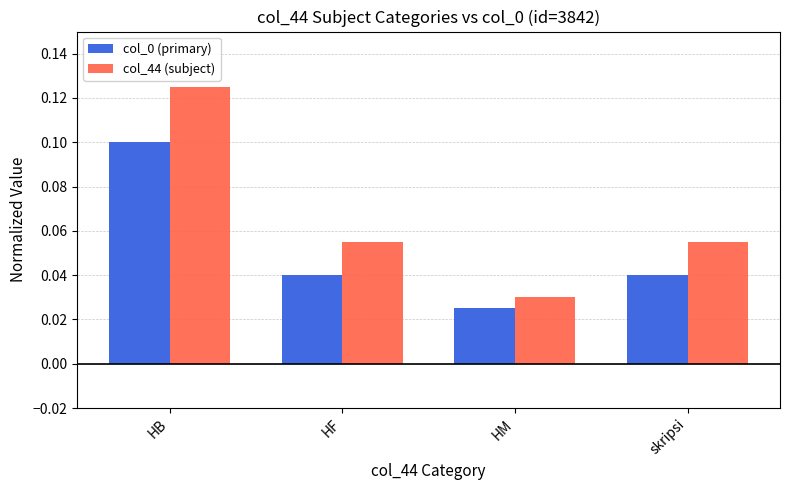

Is the value of col_0 (primary) at HM greater than the value of col_44 (subject) at HF?

No